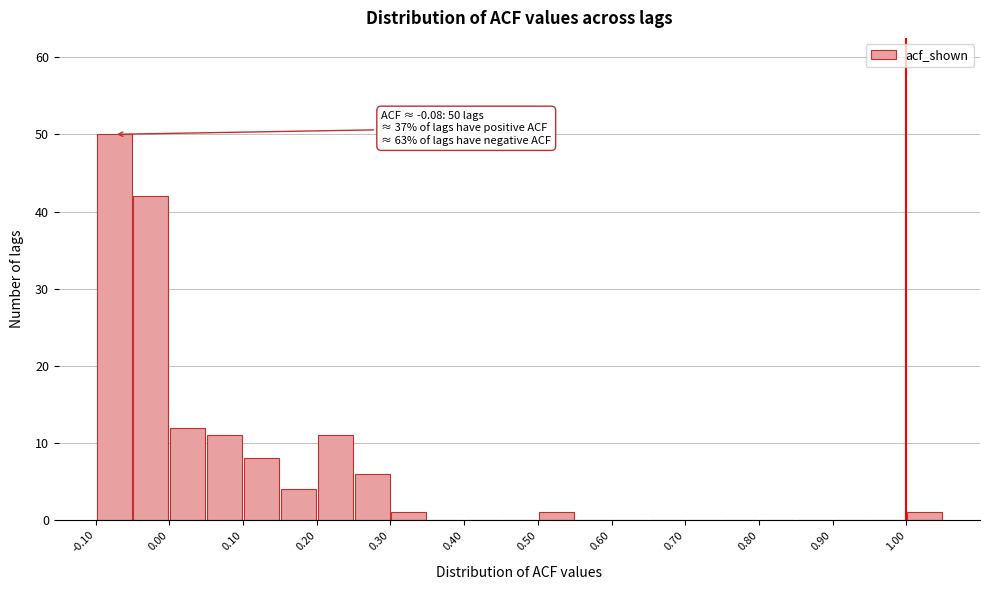

Over which range of the x-axis is the bar tallest?

-0.10 to -0.05